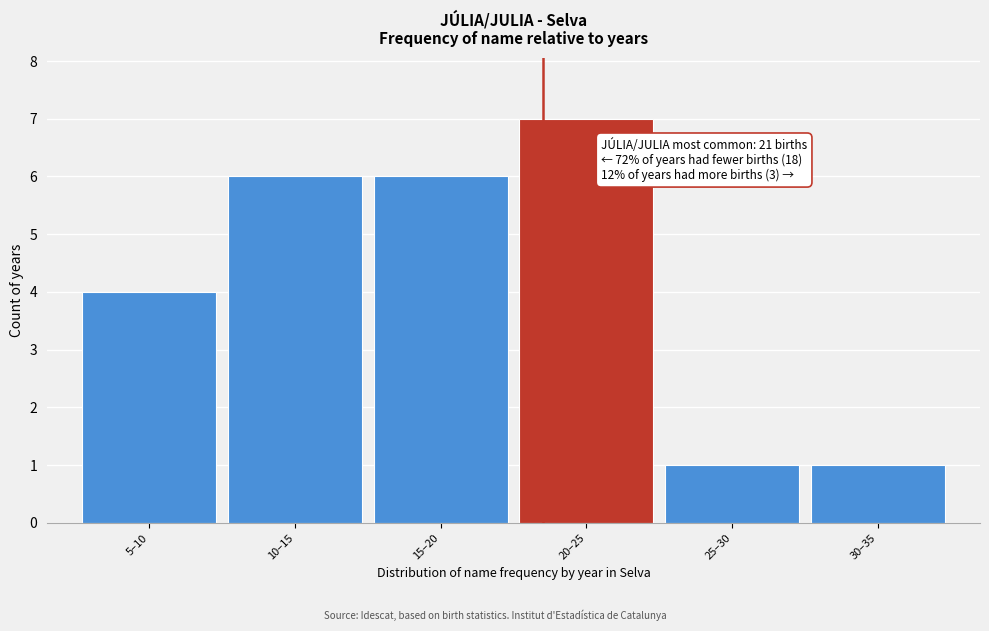

Reading left to right, list all the values displayed in this chart.

4	6	6	7	1	1